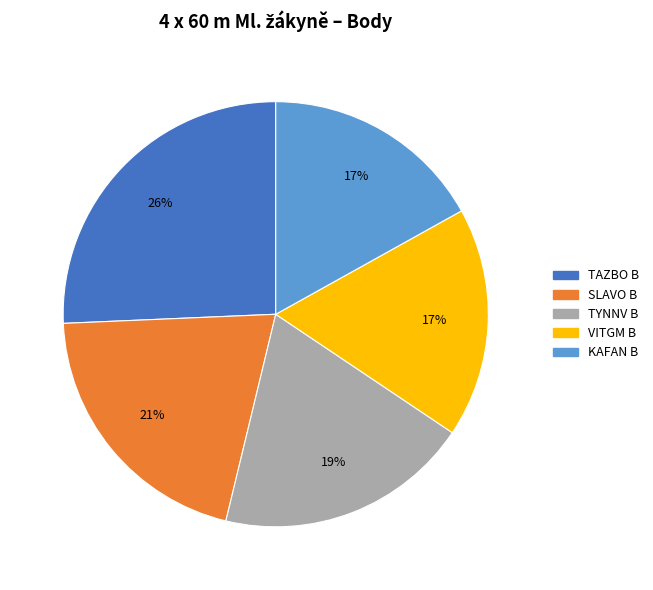

What percentage is the TAZBO B slice, to the nearest percent?

26%